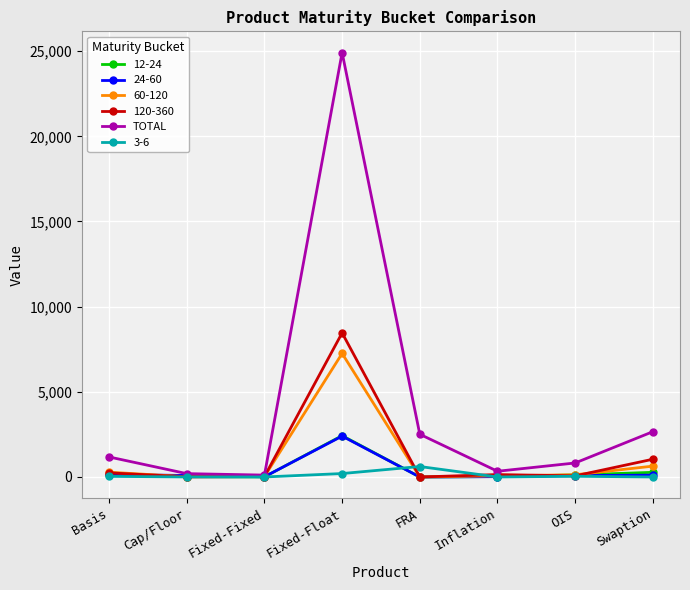

Which series has the widest spread of values?

TOTAL